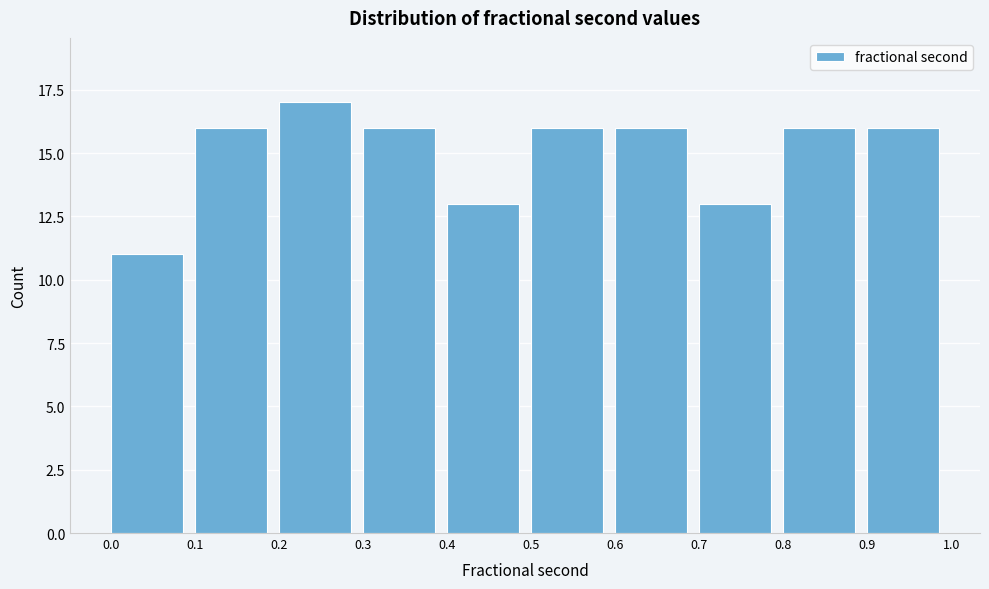

Reading left to right, transcribe this chart: for each bar, give the range it covers on the x-axis and its height. The values are not printed on the chart, so give them approximately, as read against the axis.

0.0 to 0.1: 11
0.1 to 0.2: 16
0.2 to 0.3: 17
0.3 to 0.4: 16
0.4 to 0.5: 13
0.5 to 0.6: 16
0.6 to 0.7: 16
0.7 to 0.8: 13
0.8 to 0.9: 16
0.9 to 1.0: 16